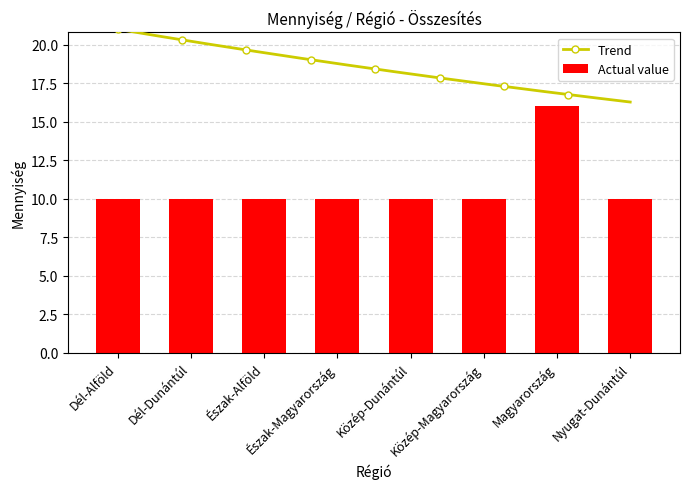

Which label corresponds to the largest value in the chart?

Magyarország